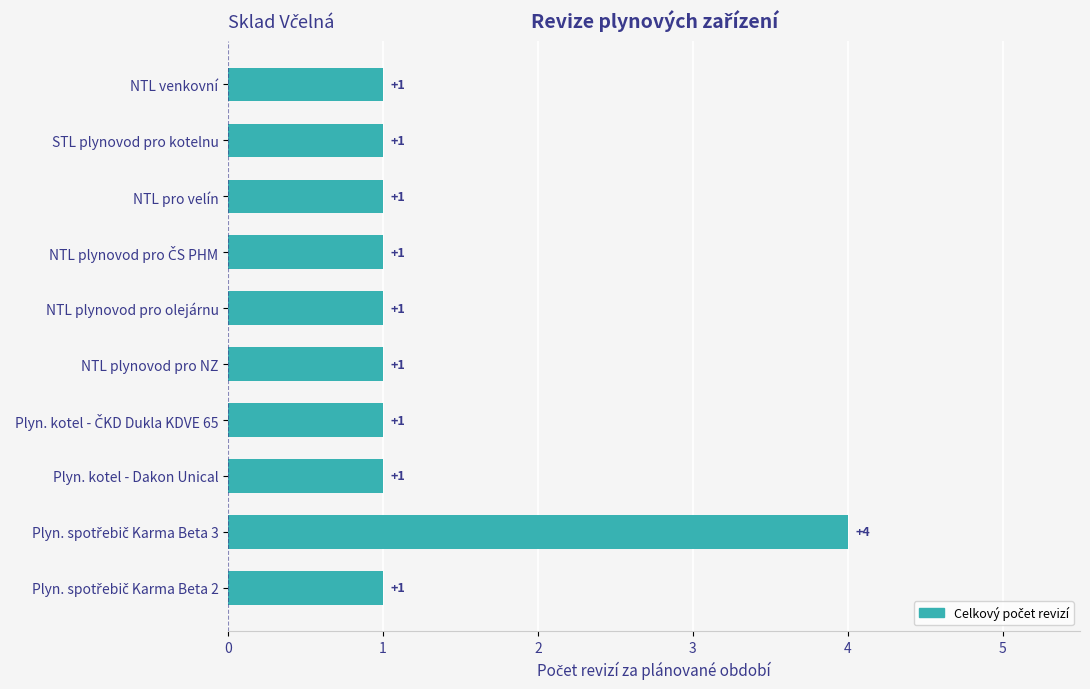

What is the smallest value displayed?

1